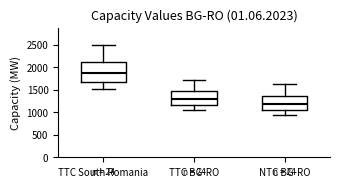

Which box is the tallest, from its lower edge to its upper edge?

TTC South Romania